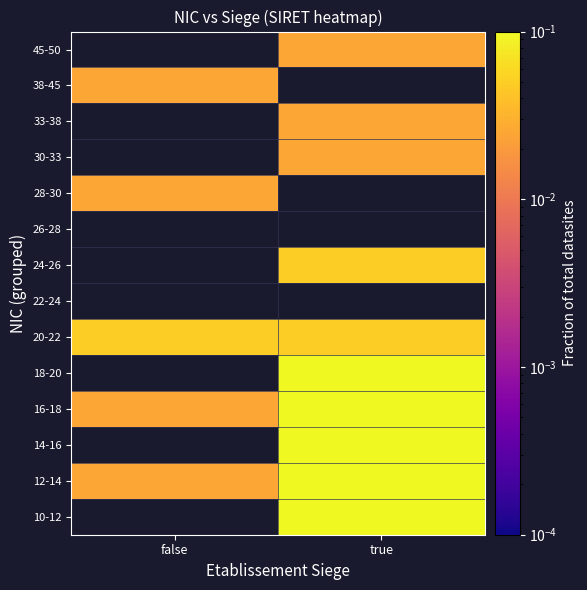

Is it true that 45-50 equals 0.0 at true?

True